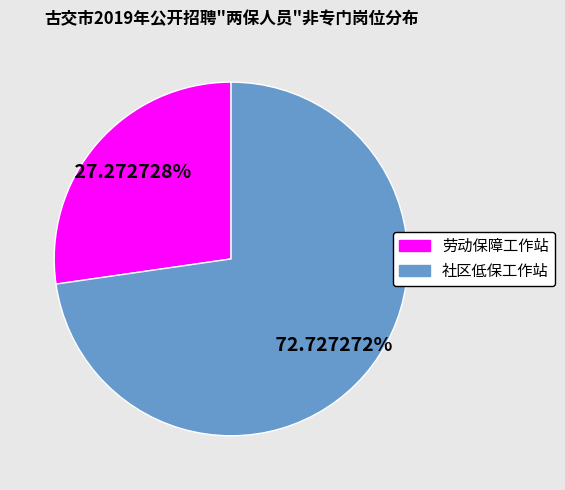

How many slices are in this pie chart?

2